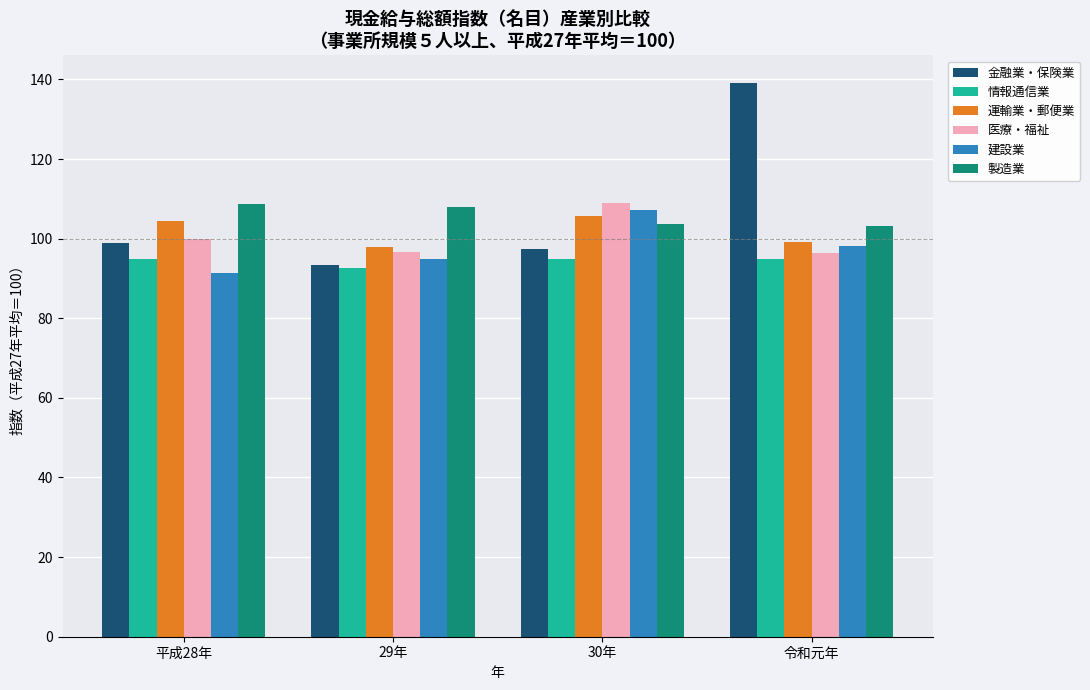

What is the smallest value displayed?

91.3